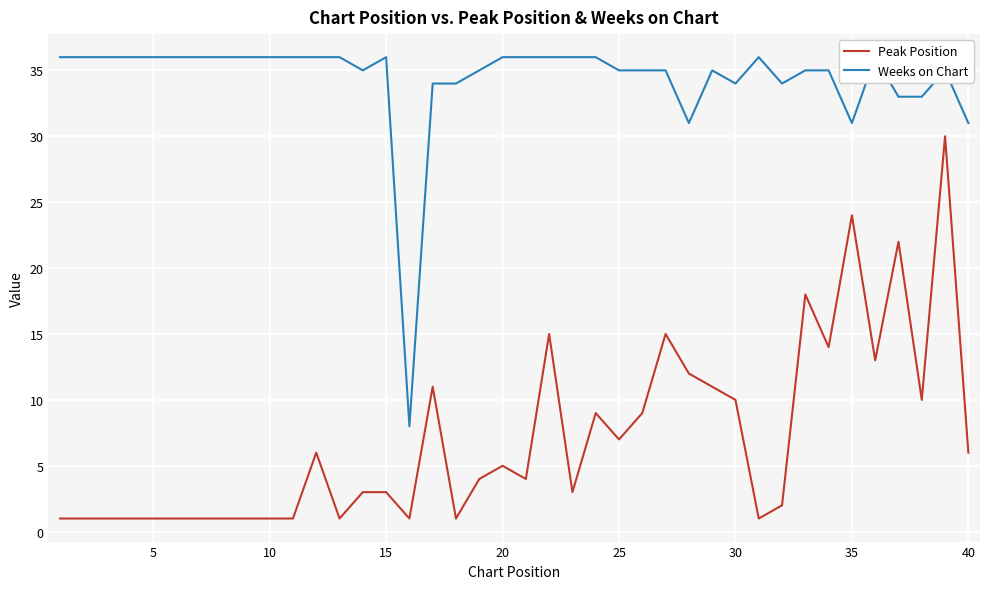

Rank the categories by Peak Position value from lowest to highest.

0, 5, 10, 15, 20, 25, 30, 35, 40, 45, 10, 12, 15, 17, 30, 31, 13, 14, 22, 18, 20, 19, 11, 39, 24, 23, 25, 29, 37, 16, 28, 27, 35, 33, 21, 26, 32, 36, 34, 38